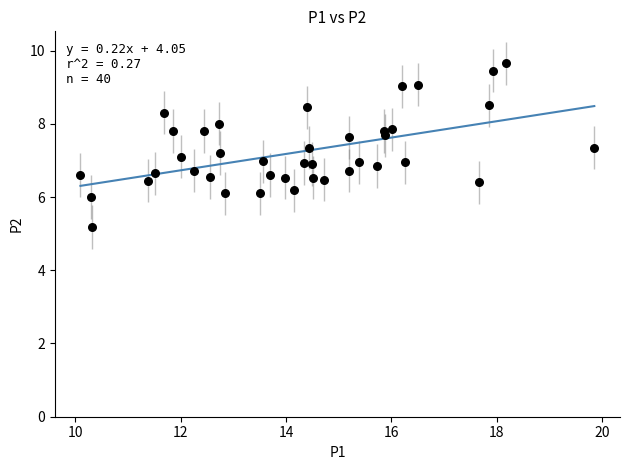

What is the range of Y values (max minus min)?

4.5